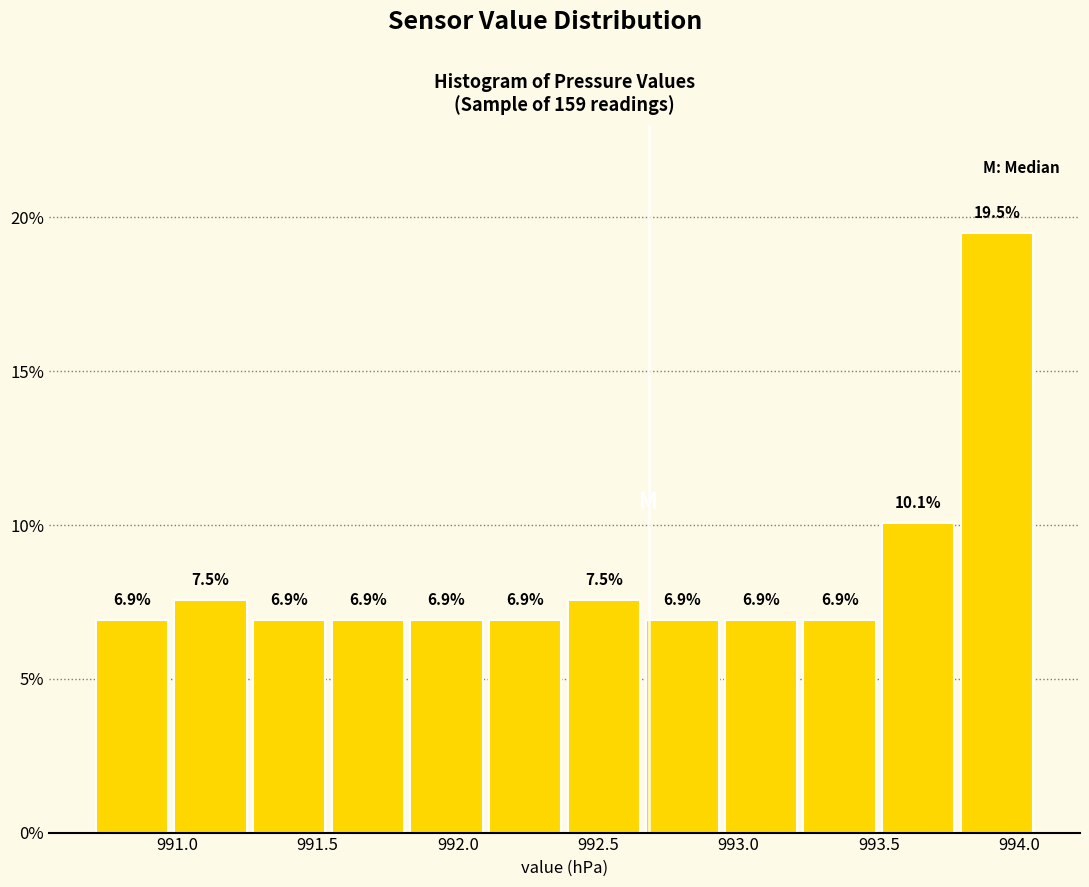

Over which range of the x-axis is the bar tallest?

993.78 to 994.06